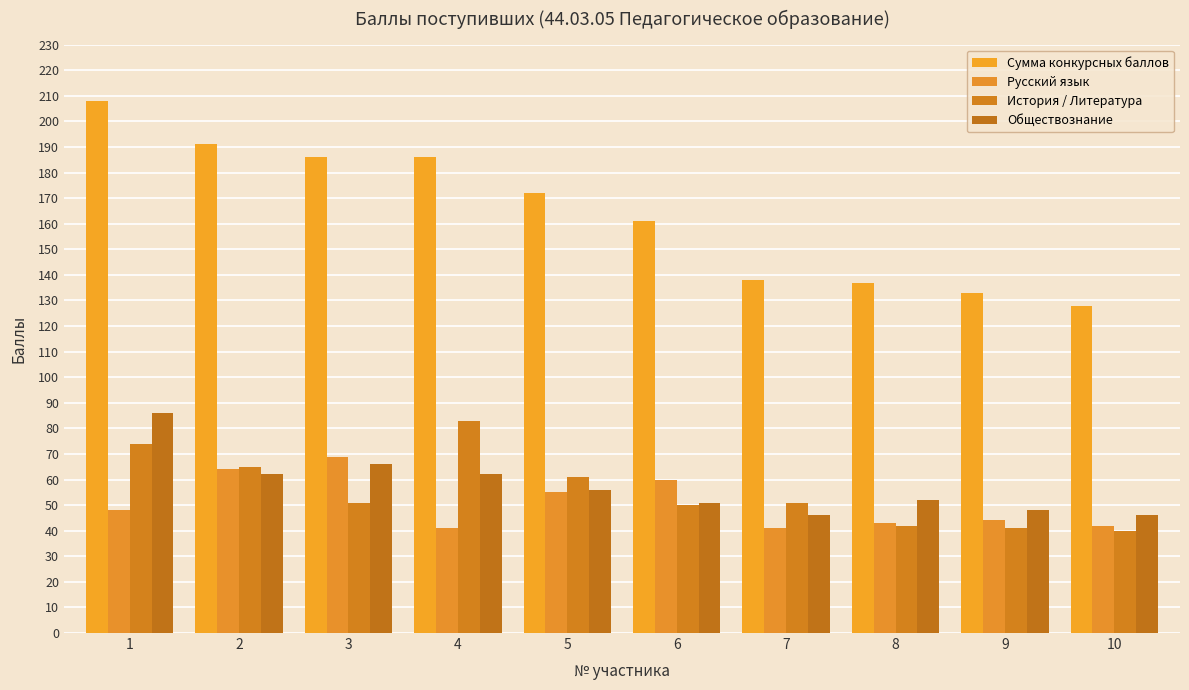

The Сумма конкурсных баллов series shows 44 at 5. True or false?

False